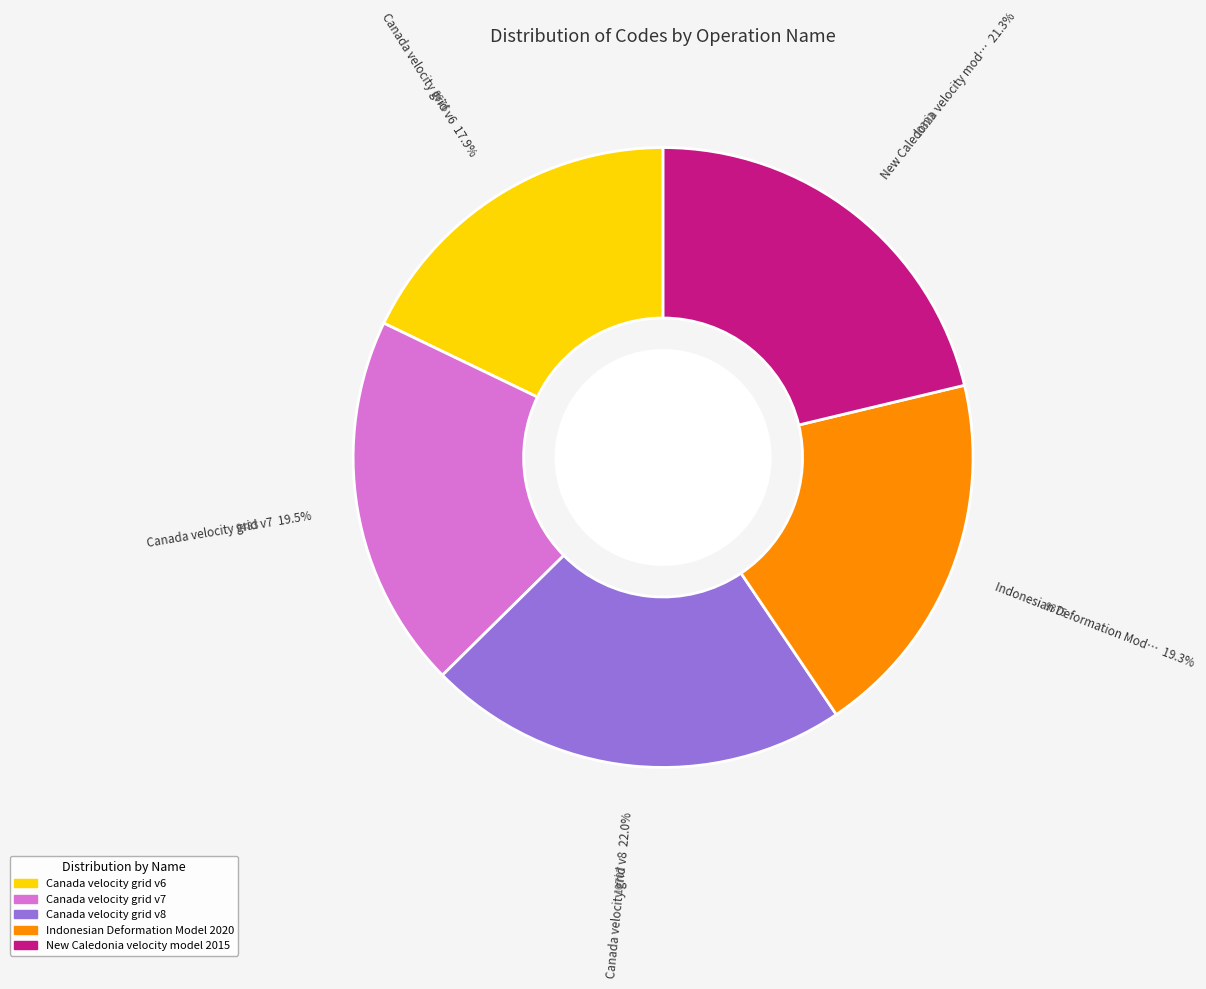

Which category has the smallest portion of the pie?

Canada velocity grid v6